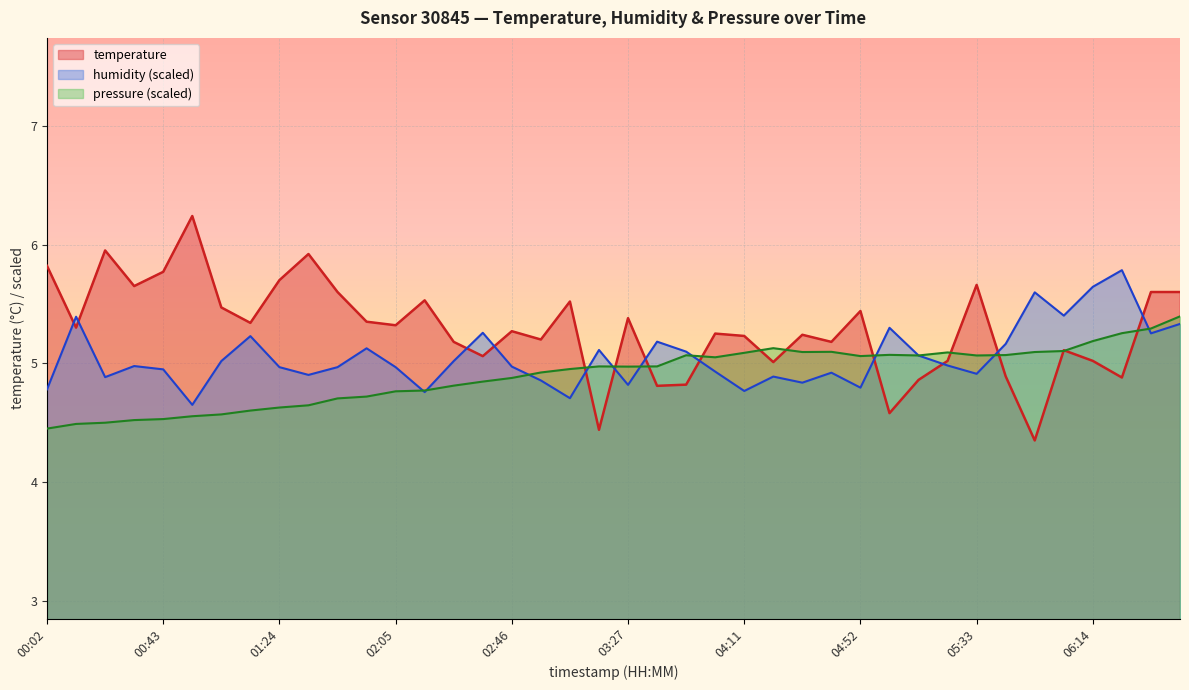

How many interior local peaks does the pressure series have?

6